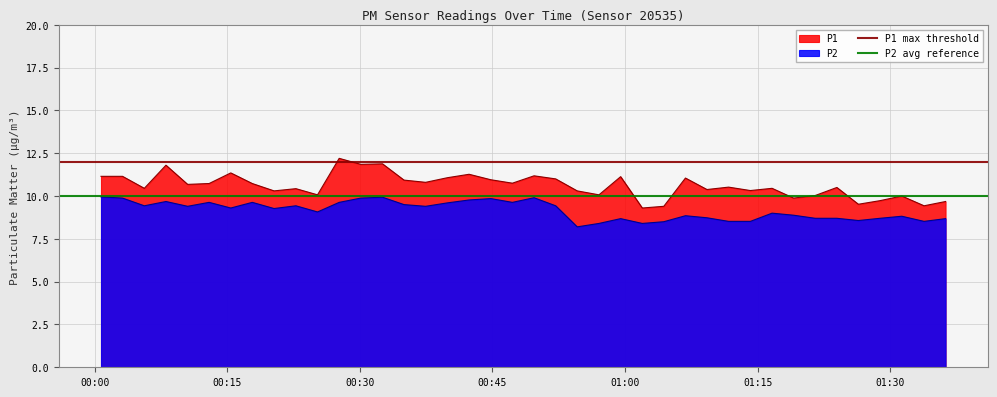

Between 00:00 and 00:15, which is larger?

00:00